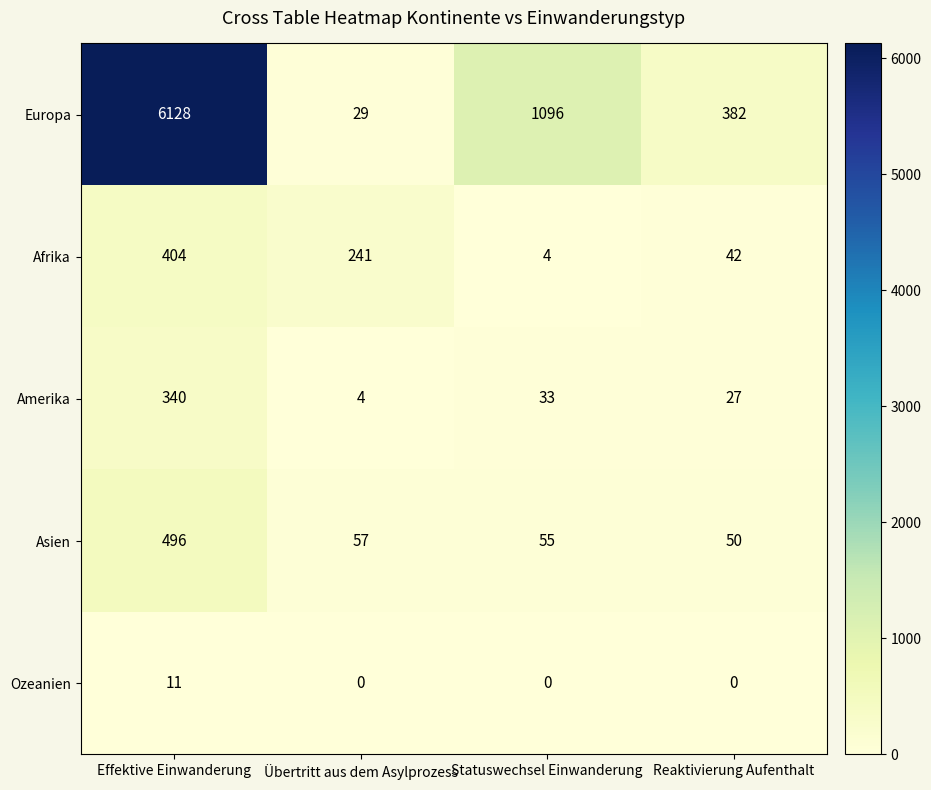

Is it true that Asien equals 87 at Statuswechsel Einwanderung?

False